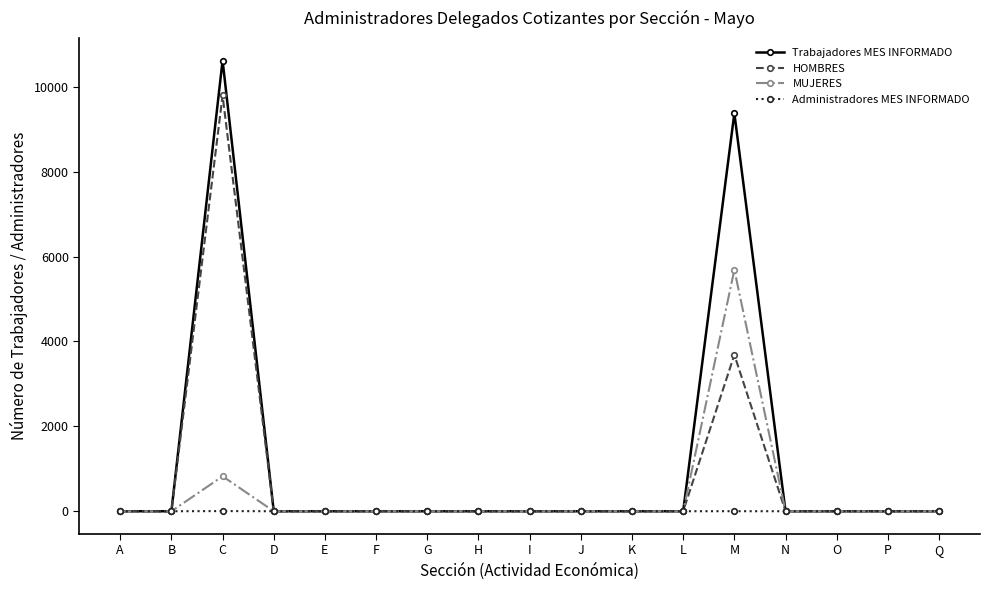

True or false: HOMBRES has a value of -4901 at P.

False